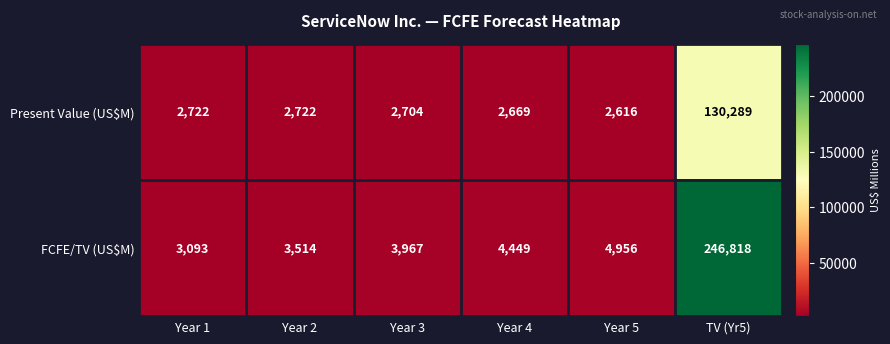

What is the difference between the highest and lowest values at Year 5?

2340